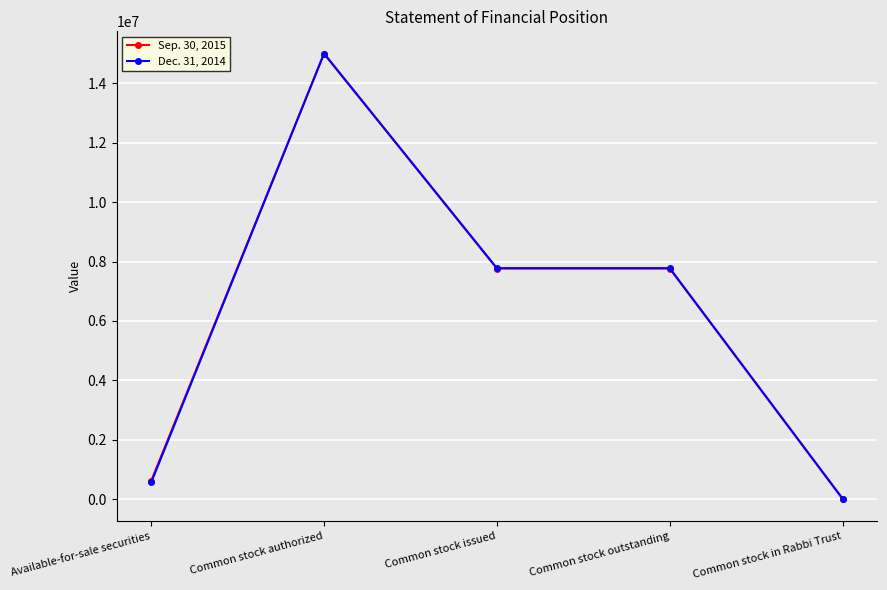

Which series has the widest spread of values?

Dec. 31, 2014